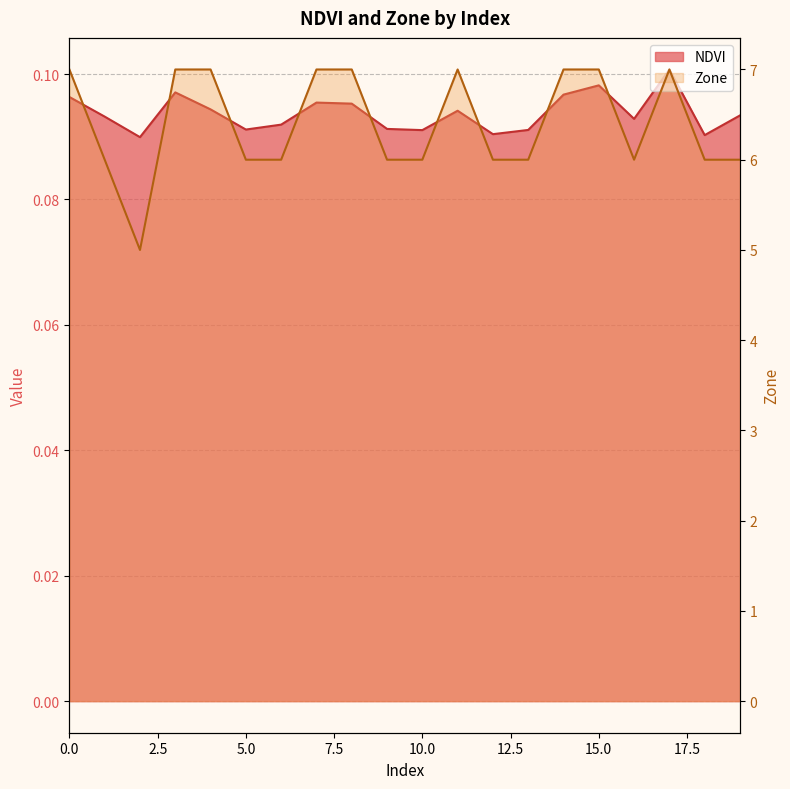

Where is NDVI nearest to the value 0?

2